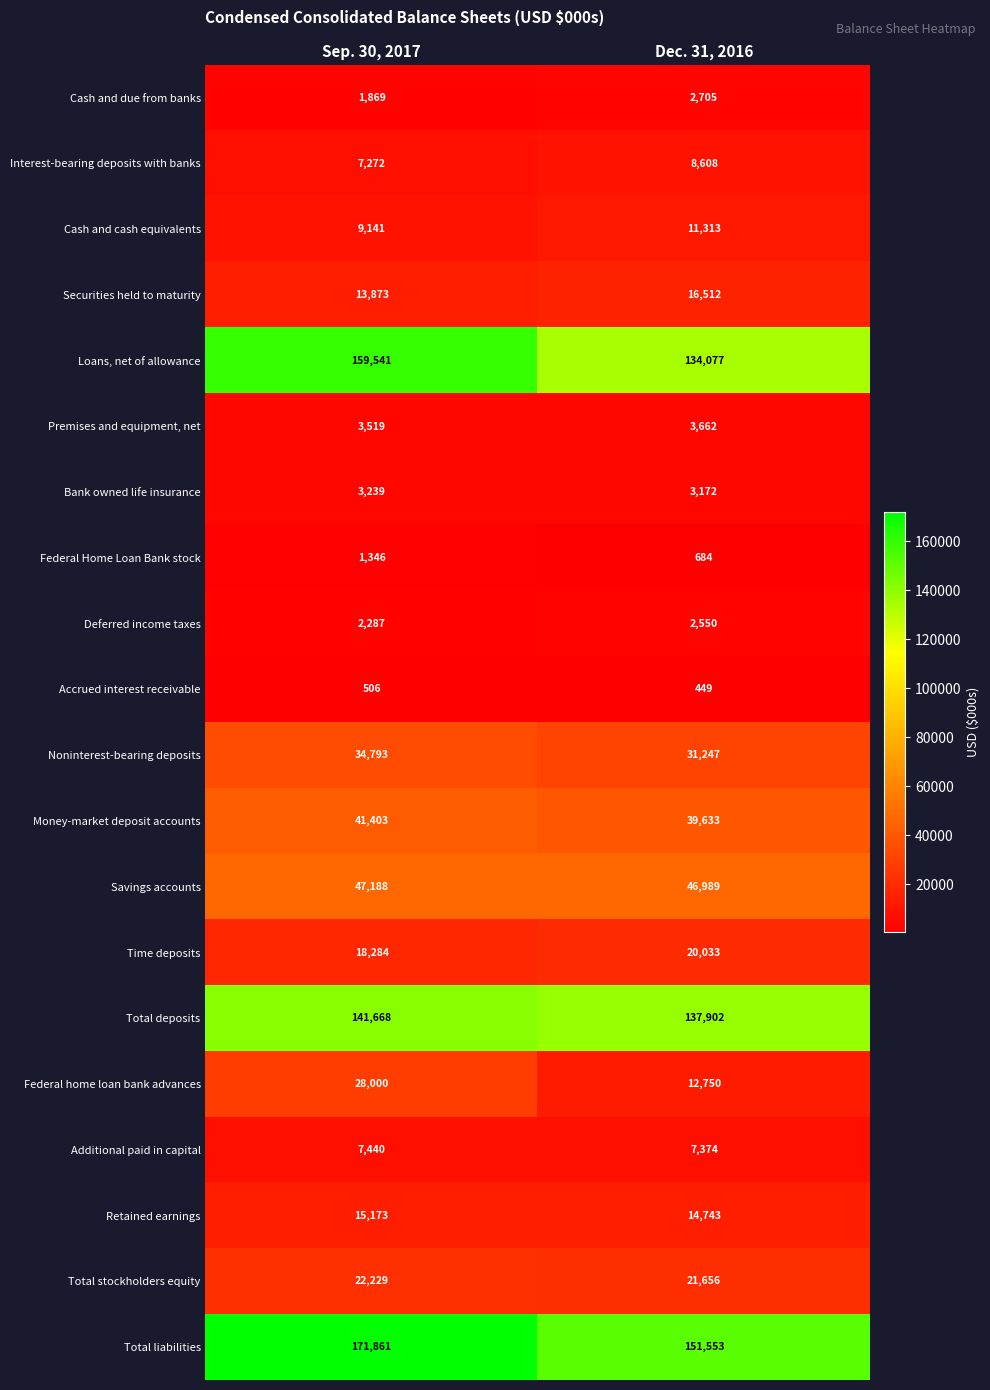

What is the lowest value of the Deferred income taxes series?

2287